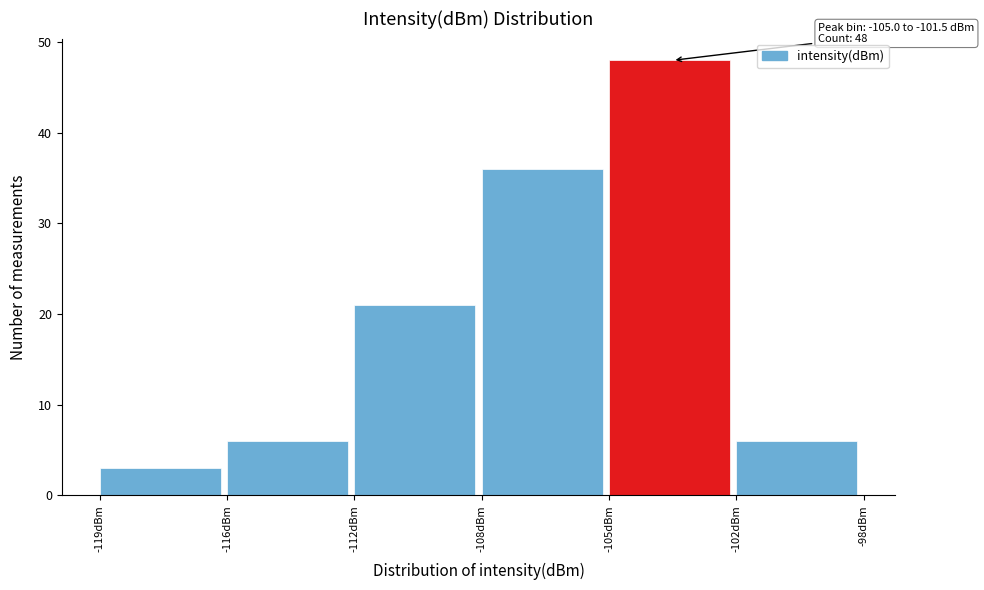

Reading left to right, extract all data points from this chart.

3	6	21	36	48	6